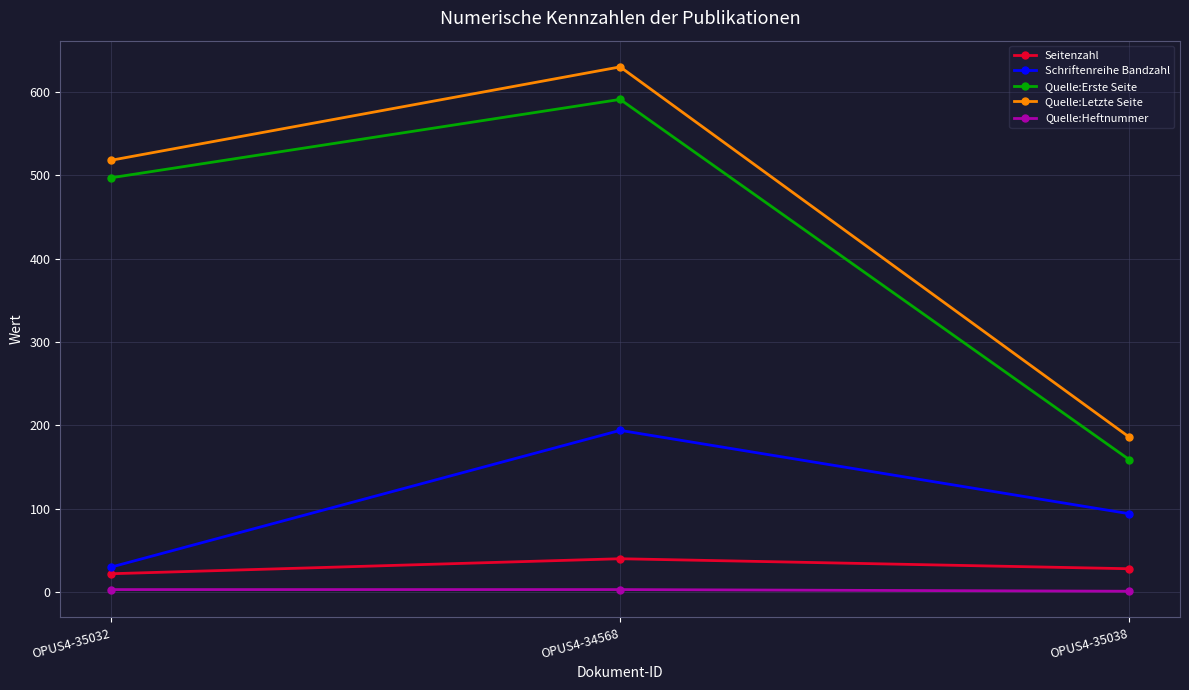

Rank the categories by Seitenzahl value from highest to lowest.

OPUS4-34568, OPUS4-35038, OPUS4-35032